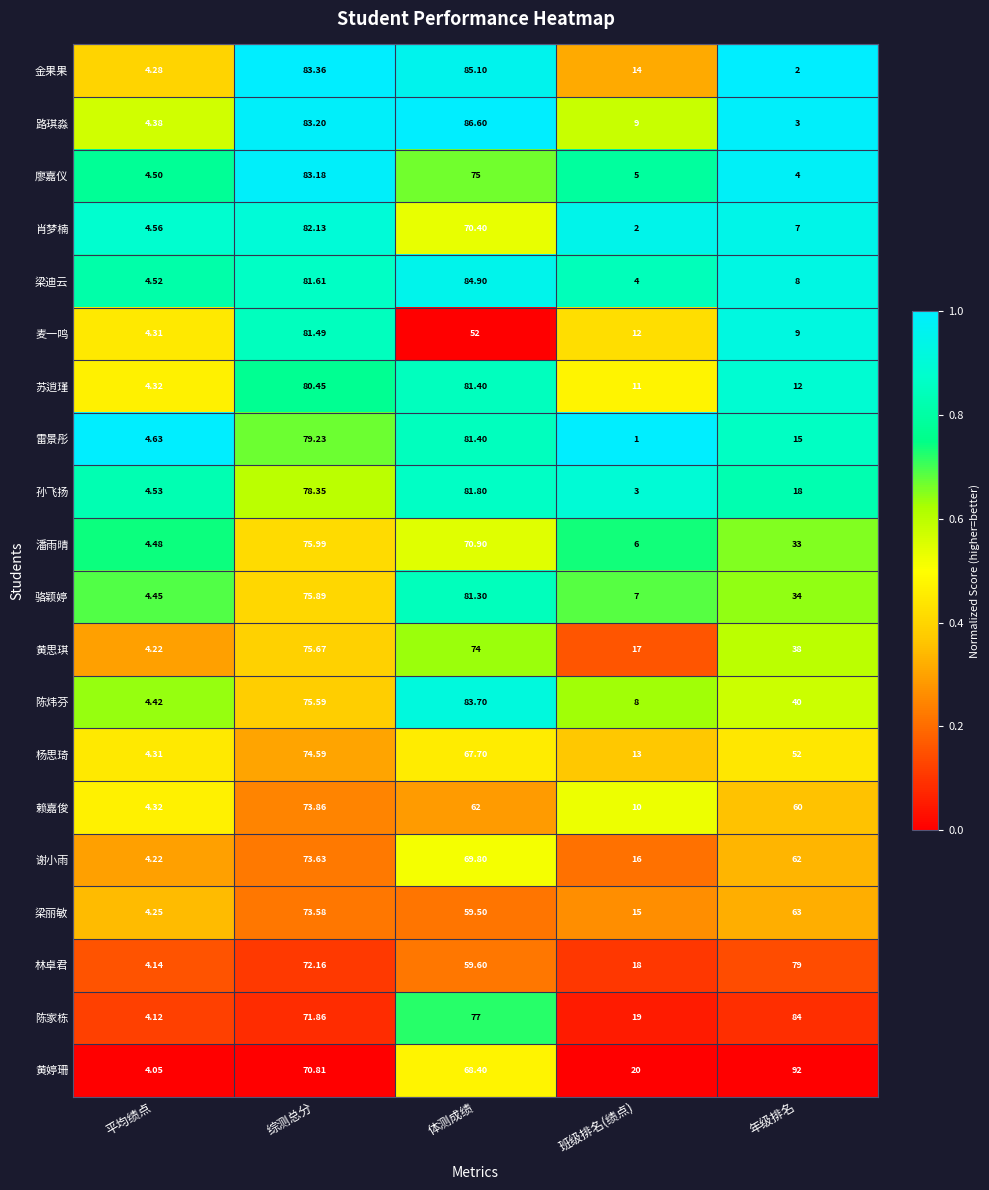

Rank the categories by 廖嘉仪 value from lowest to highest.

年级排名, 平均绩点, 班级排名(绩点), 体测成绩, 综测总分